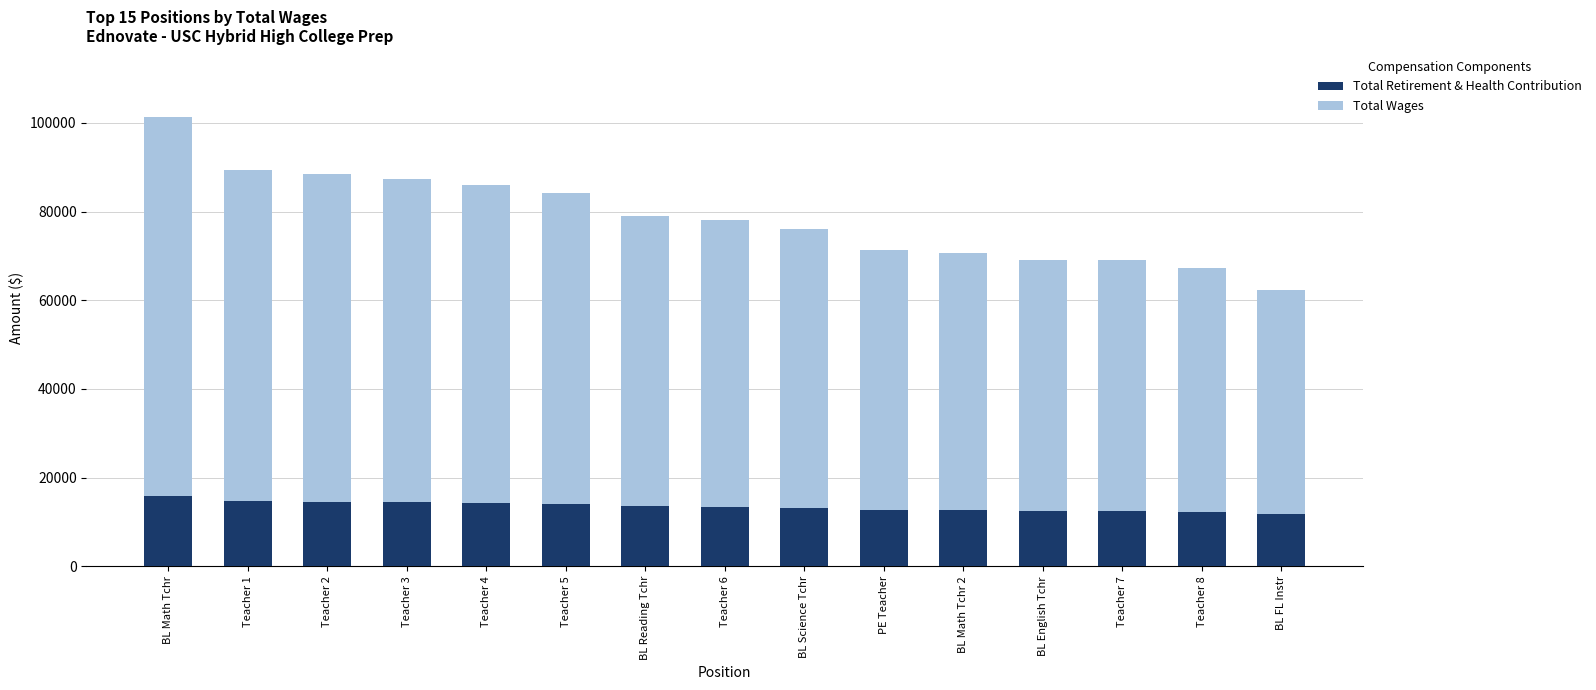

What are all the series names shown in the legend?

Total Retirement & Health Contribution, Total Wages